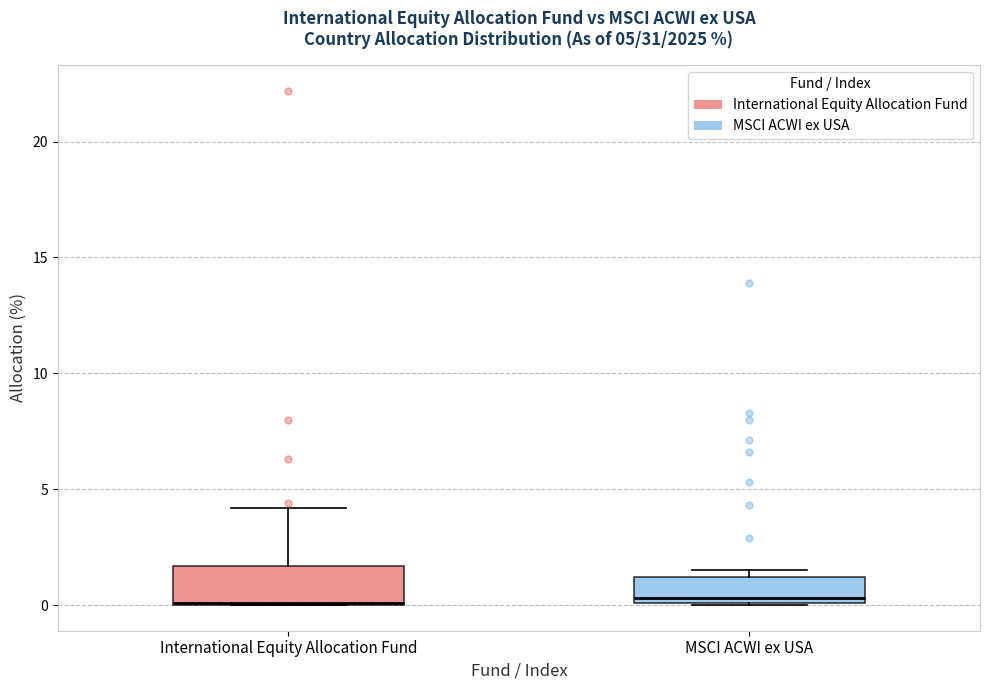

Comparing the boxes themselves (not the whiskers), which one is the tallest?

International Equity Allocation Fund